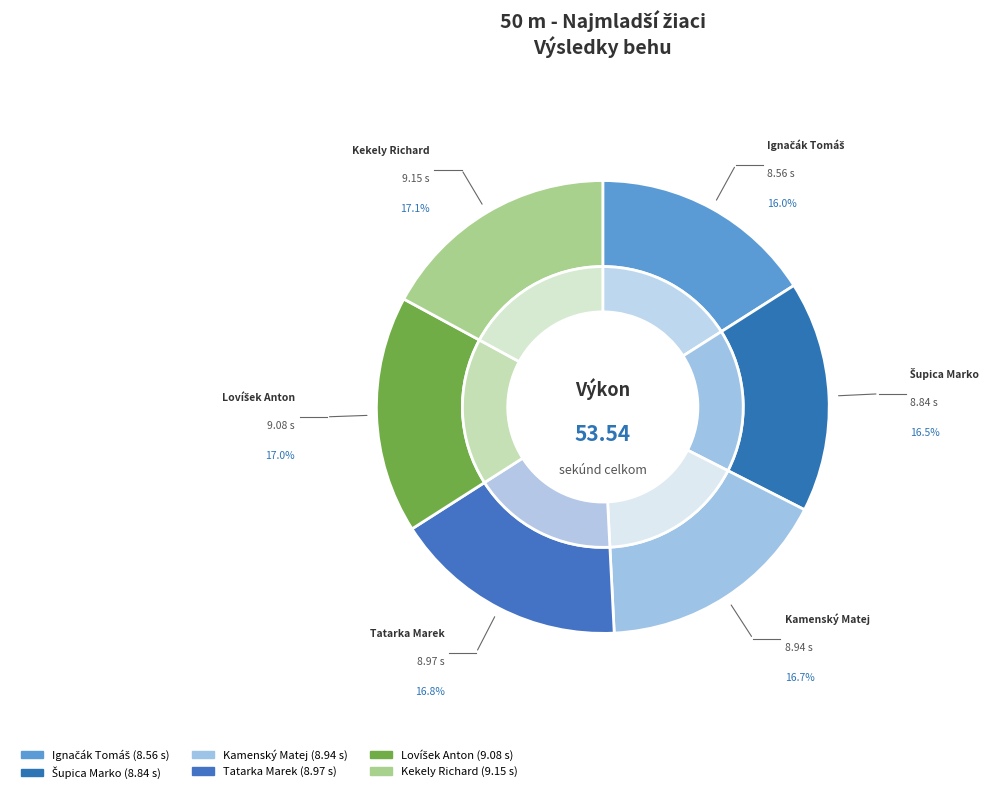

What portion of the pie excludes Kekely Richard?

82.9%